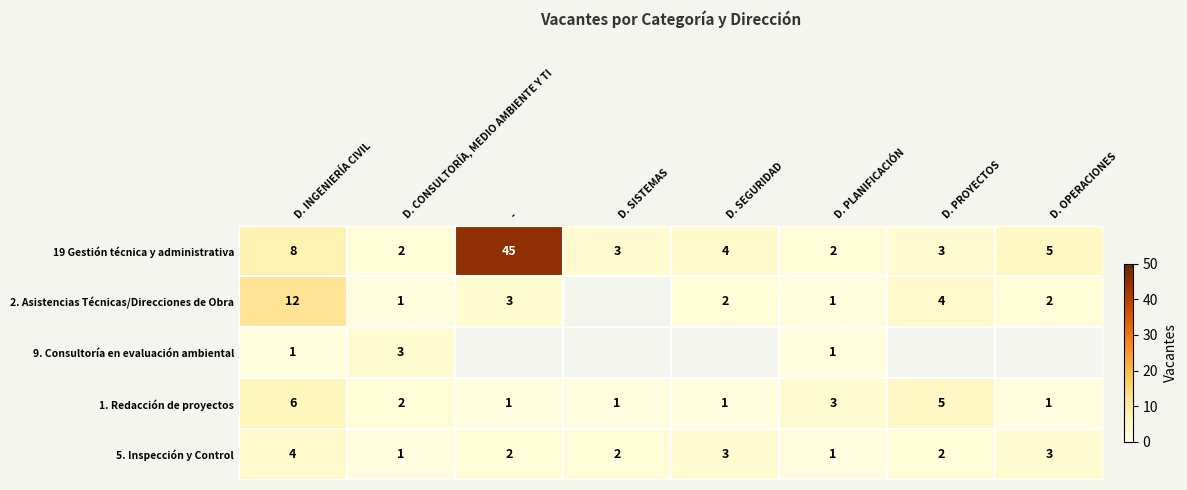

Count the 1. Redacción de proyectos values in the range 1 to 5.

7